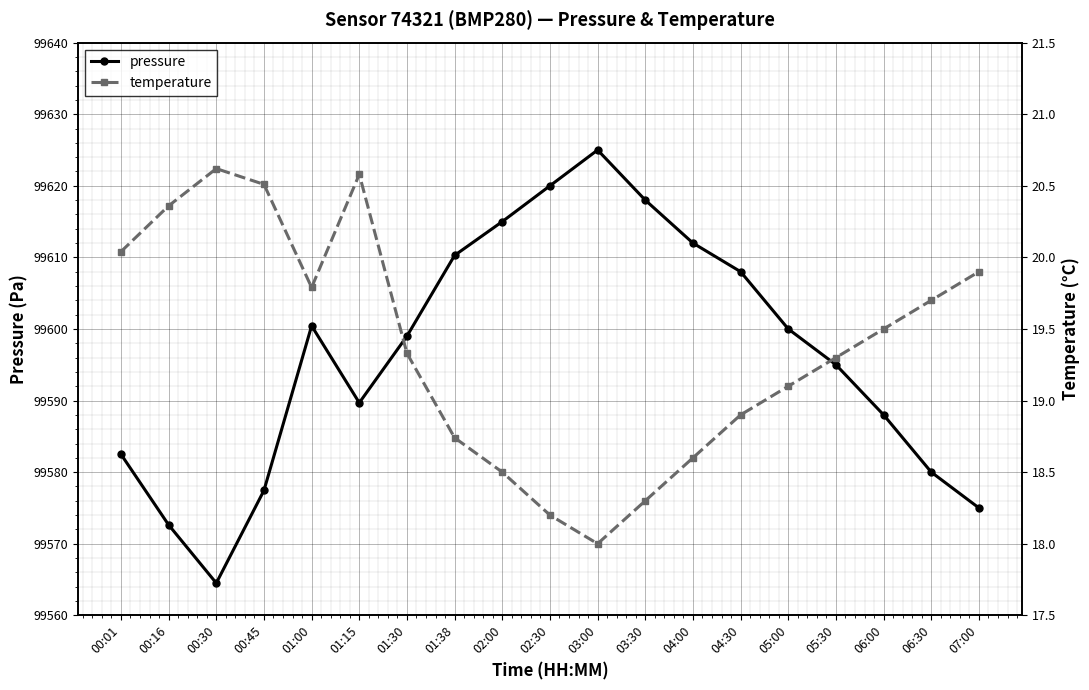

Which series has the largest total across all categories?

pressure